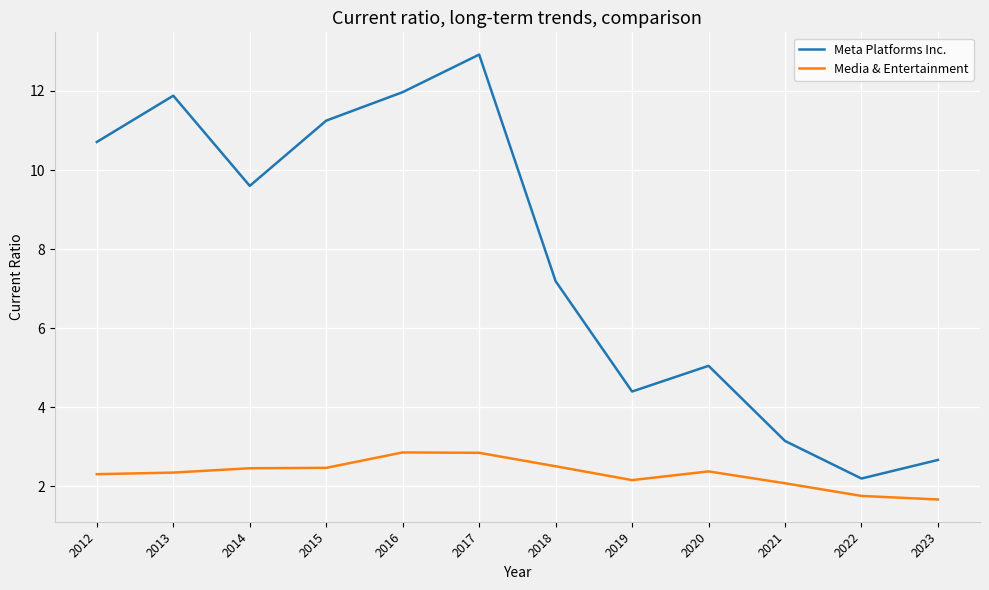

True or false: Media & Entertainment and Meta Platforms Inc. intersect in this chart.

False